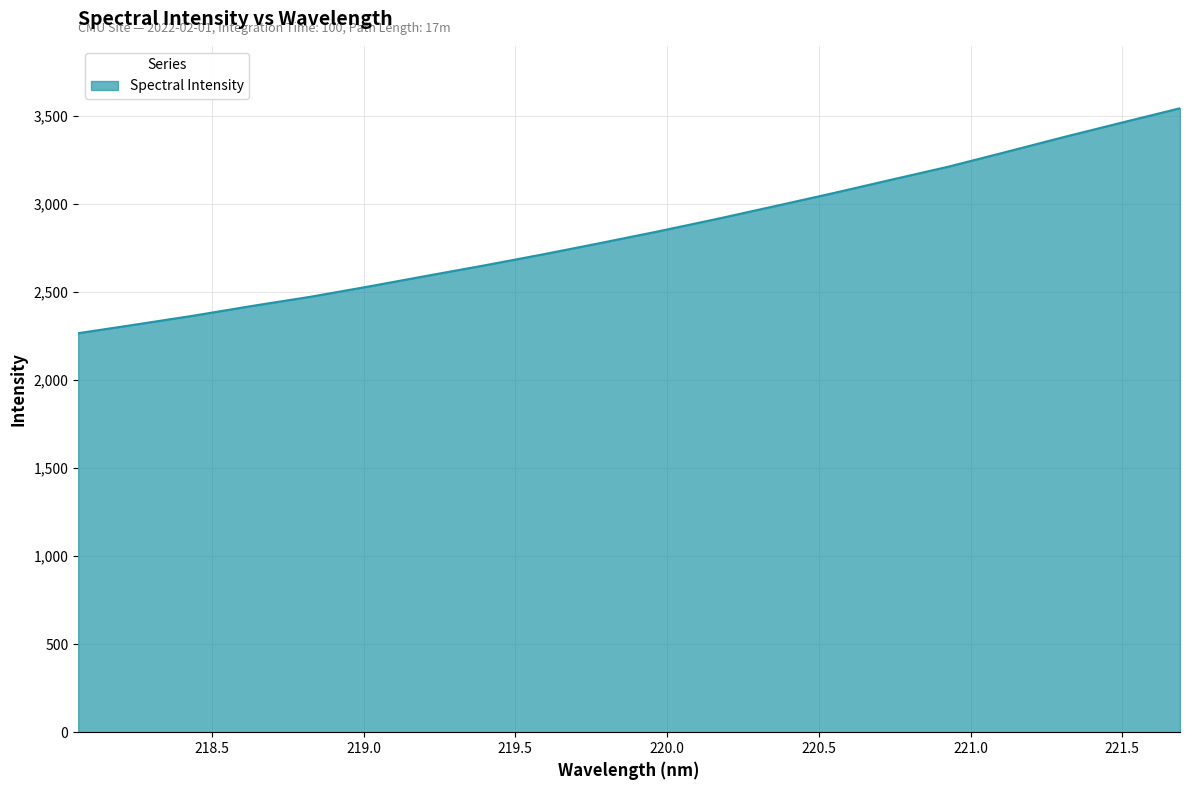

What is the minimum value shown in the chart?

2266.3